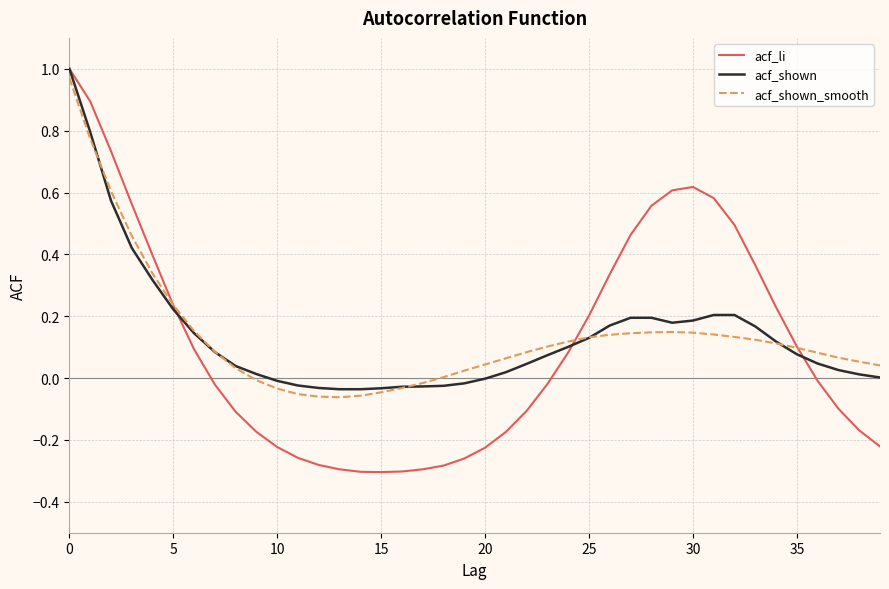

Which series has the widest spread of values?

acf_li